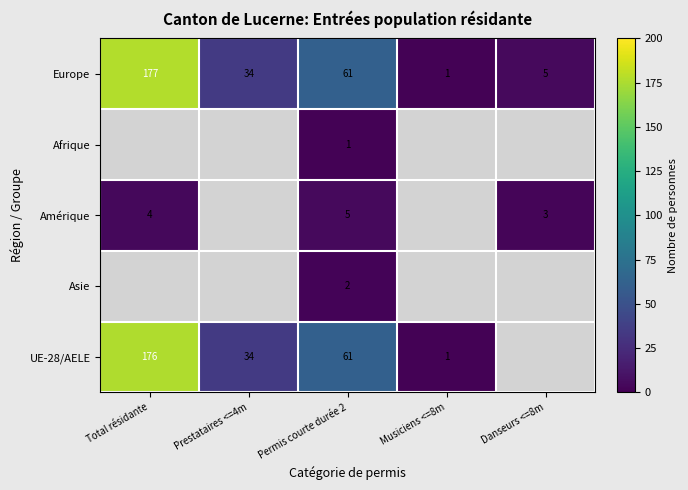

Between Prestataires <=4m and Danseurs <=8m, which is larger?

Prestataires <=4m